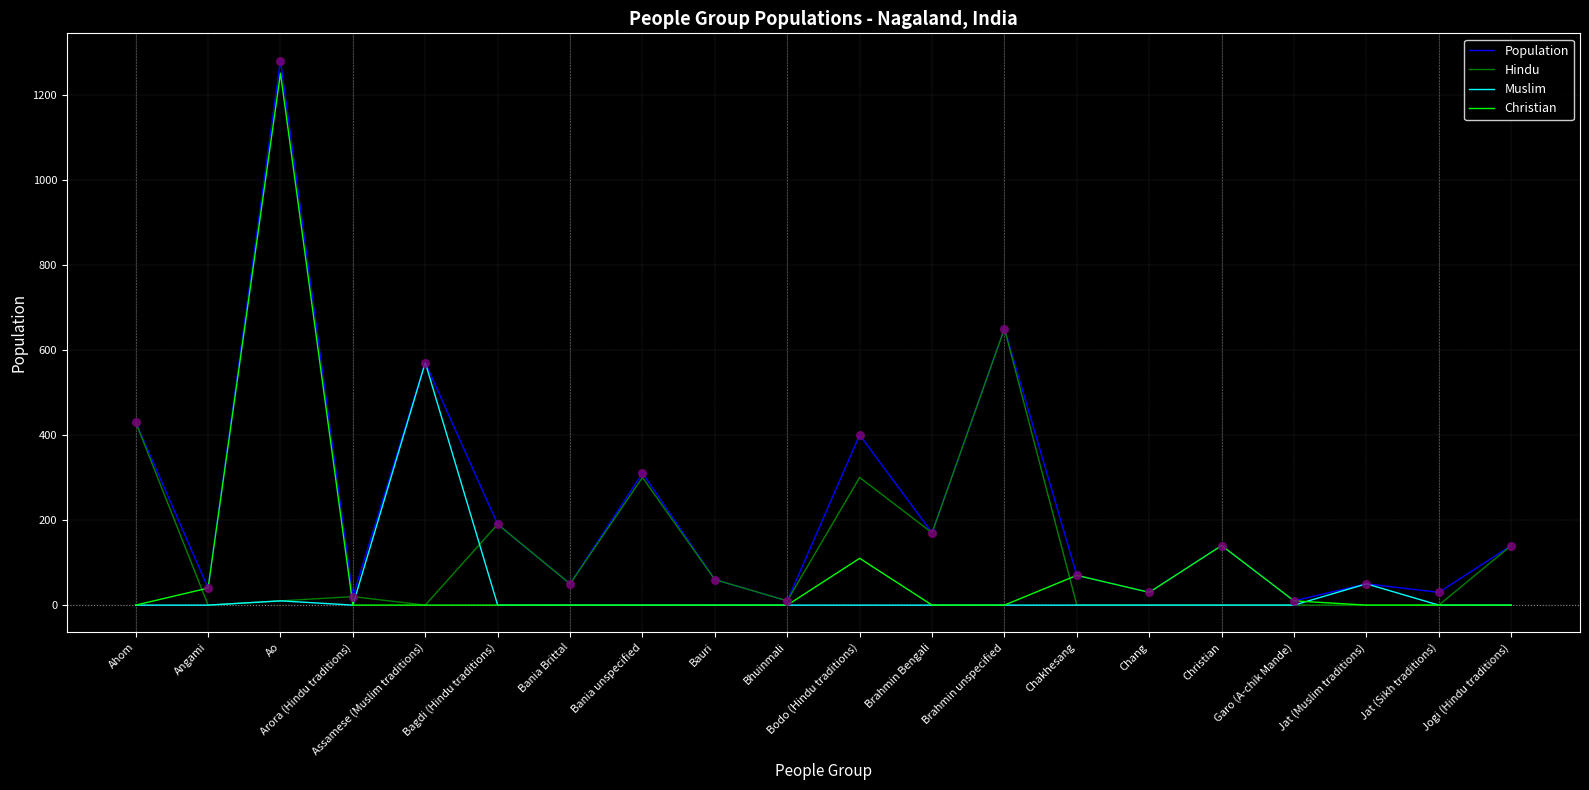

At which category is the sum across all series the highest?

Ao